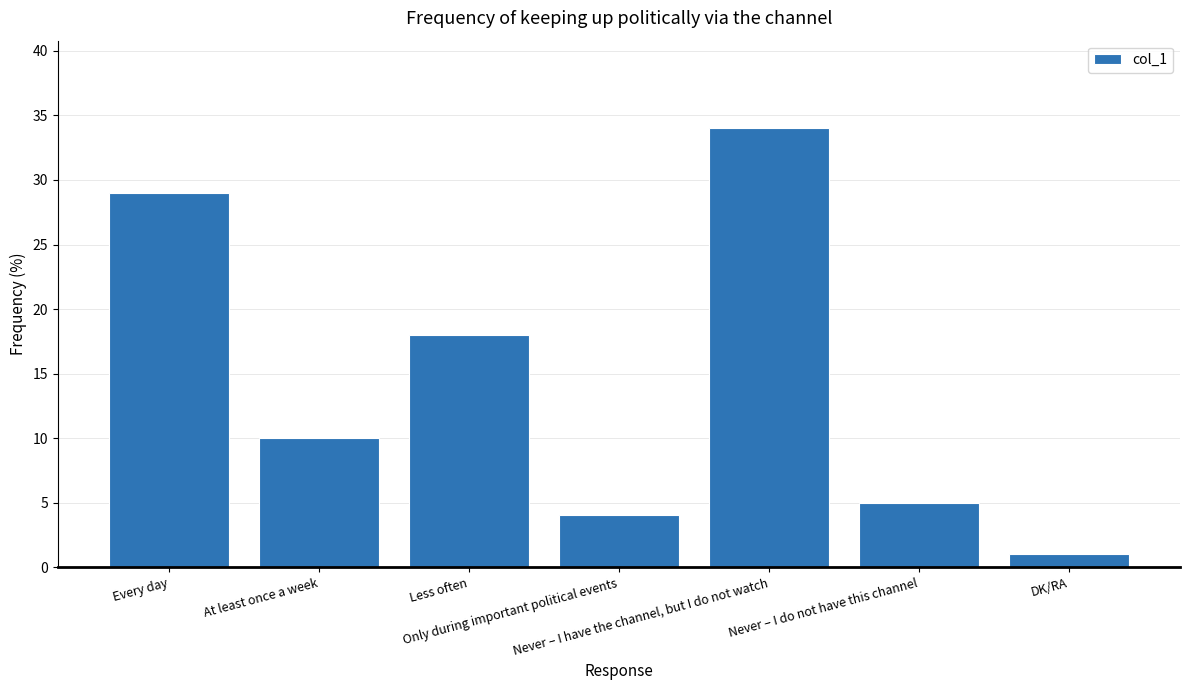

How many bars are there in total?

7